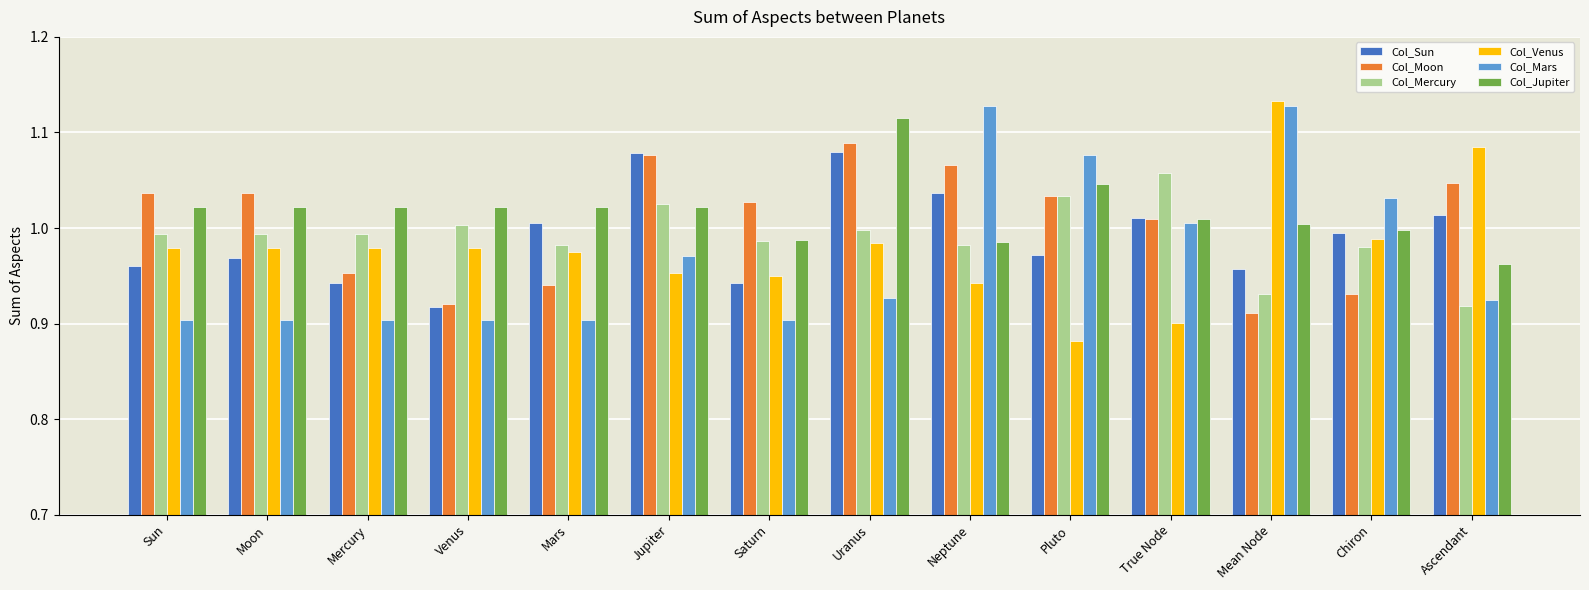

What is the difference between the highest and lowest values at True Node?

0.2